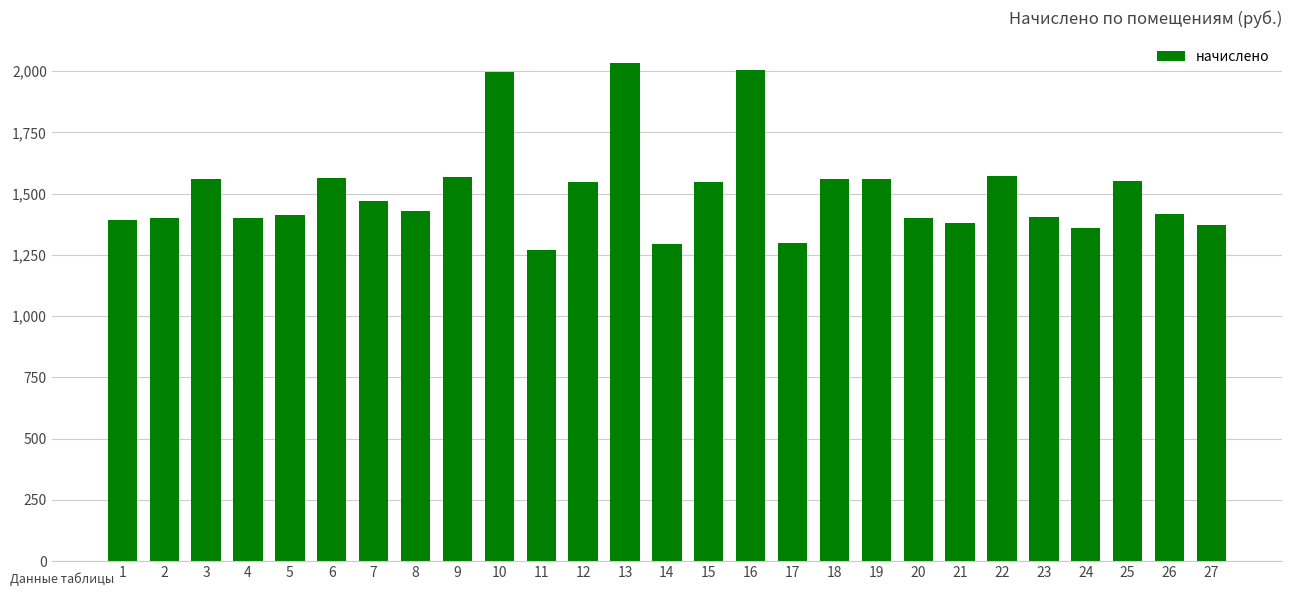

What is the value of the 9th bar from the left?

1567.7